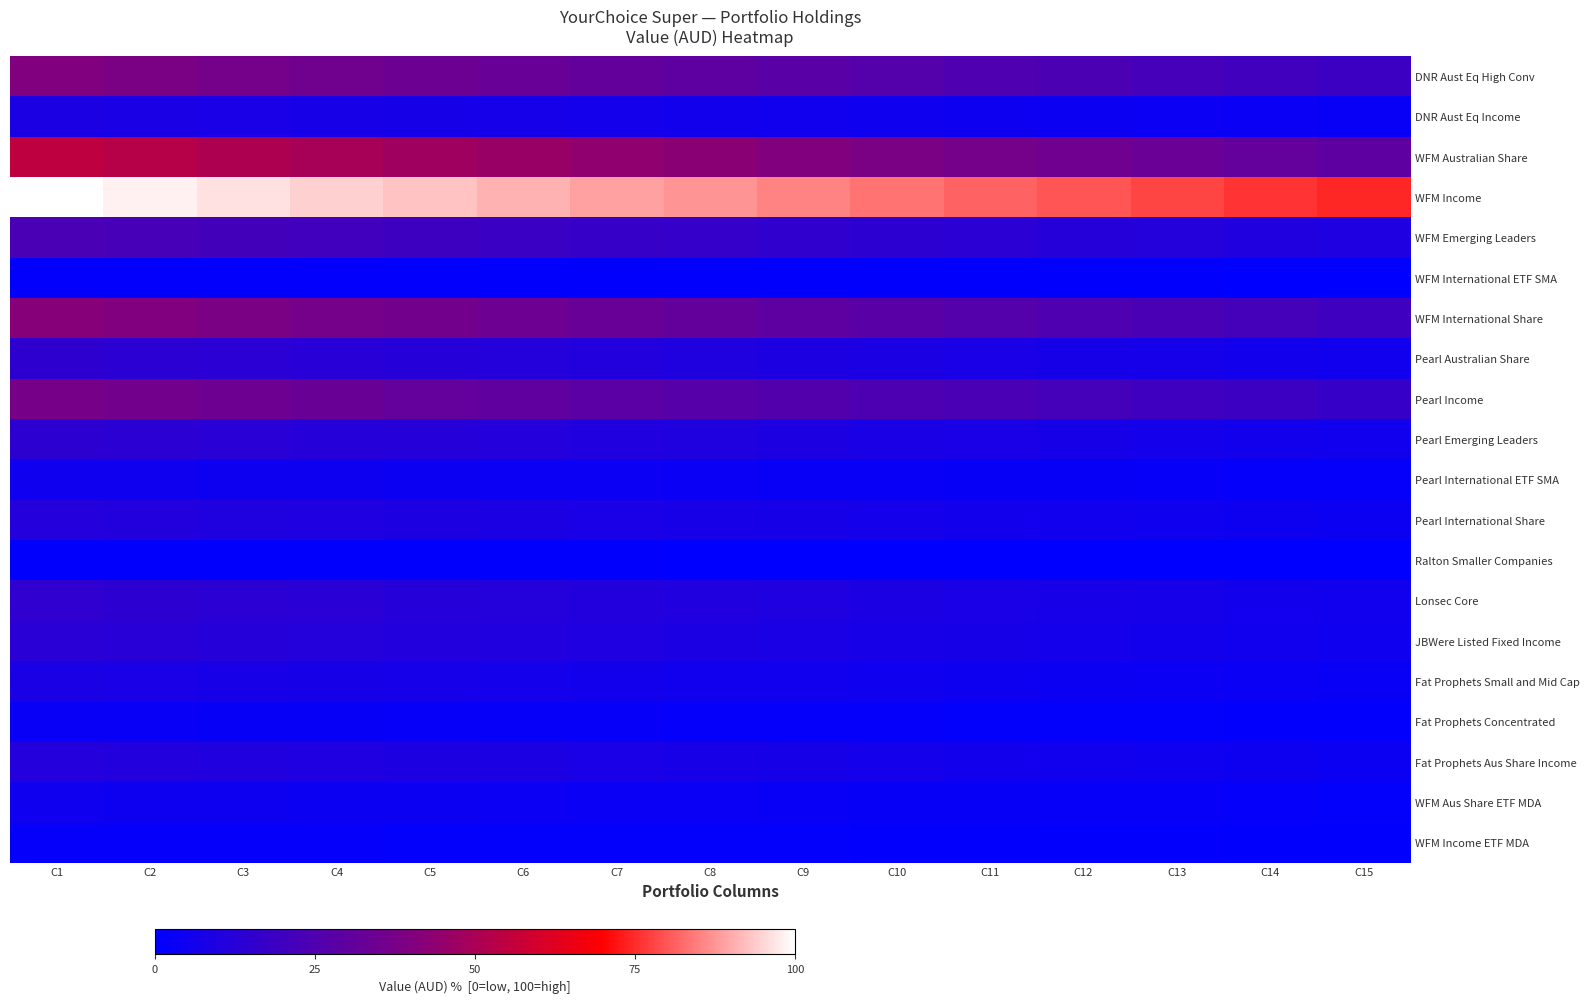

What is the spread (max minus min) of values at C6?

90.4